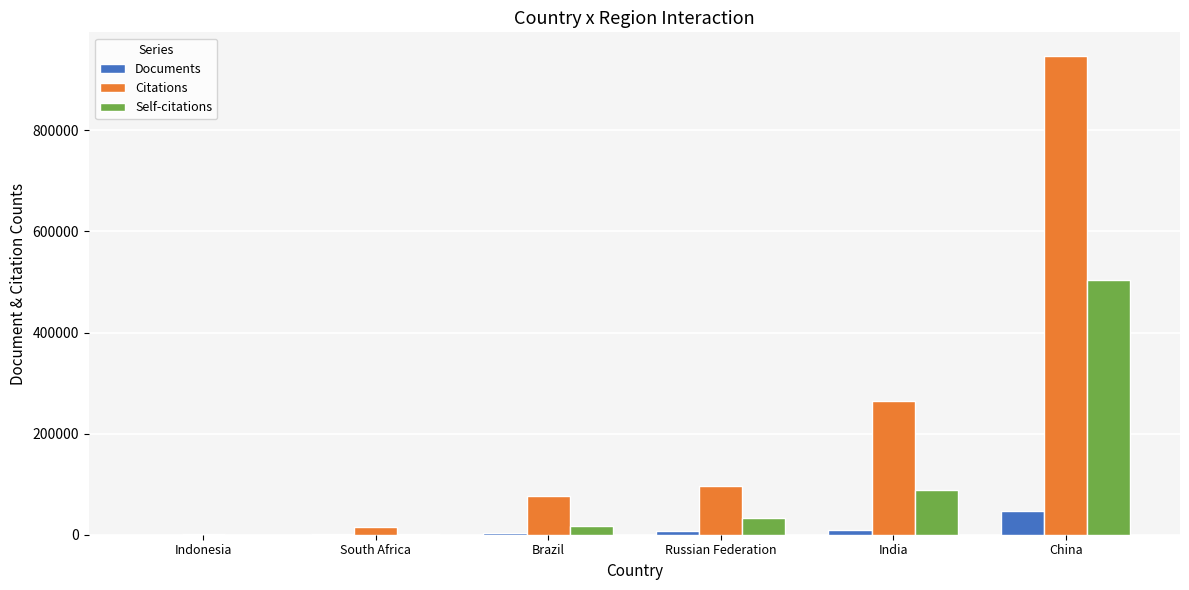

Between Russian Federation and India, which series saw the biggest shift?

Citations